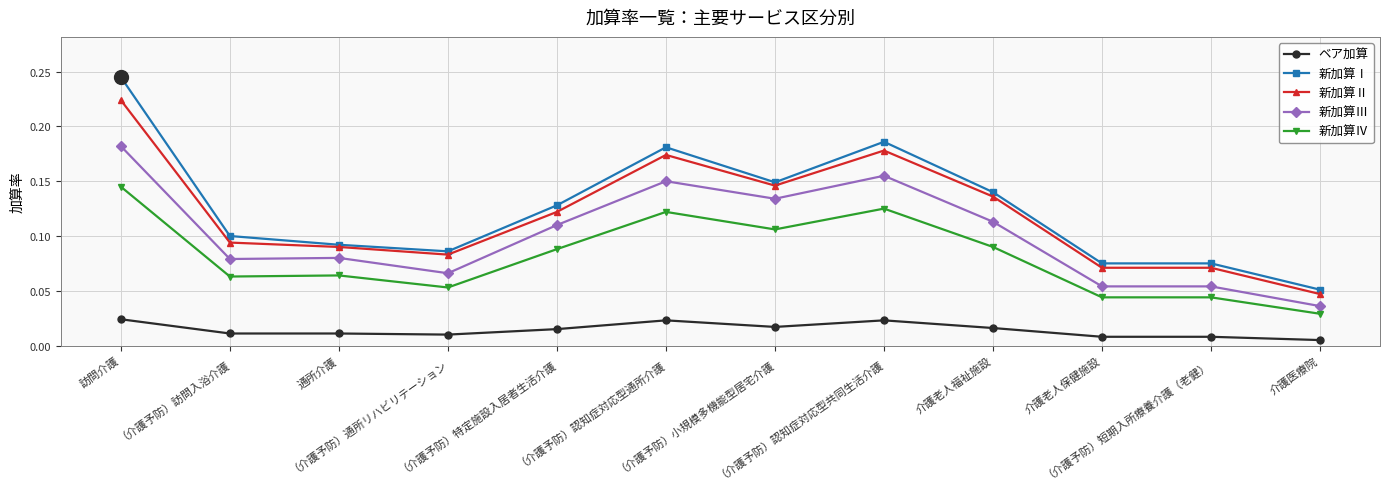

Which category has the lowest value in the 新加算Ⅰ series?

介護医療院